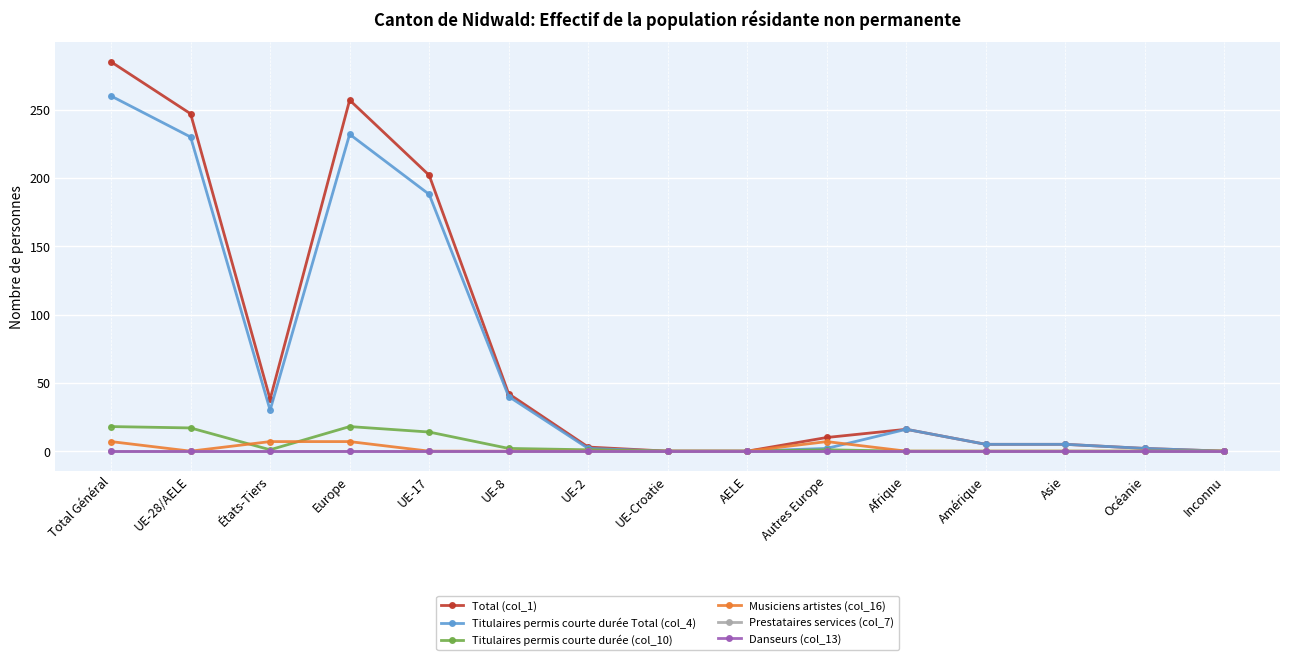

Does the chart have visible grid lines?

Yes